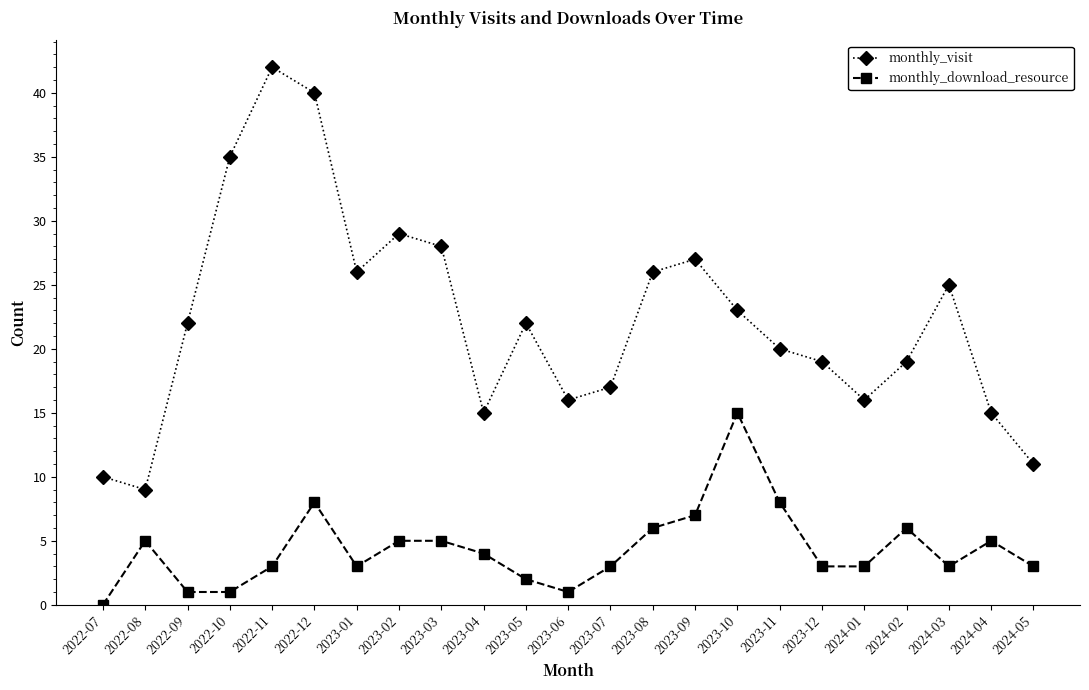

Reading right to left, list all the values displayed in this chart.

monthly_visit: 2024-05=11	2024-04=15	2024-03=25	2024-02=19	2024-01=16	2023-12=19	2023-11=20	2023-10=23	2023-09=27	2023-08=26	2023-07=17	2023-06=16	2023-05=22	2023-04=15	2023-03=28	2023-02=29	2023-01=26	2022-12=40	2022-11=42	2022-10=35	2022-09=22	2022-08=9	2022-07=10
monthly_download_resource: 2024-05=3	2024-04=5	2024-03=3	2024-02=6	2024-01=3	2023-12=3	2023-11=8	2023-10=15	2023-09=7	2023-08=6	2023-07=3	2023-06=1	2023-05=2	2023-04=4	2023-03=5	2023-02=5	2023-01=3	2022-12=8	2022-11=3	2022-10=1	2022-09=1	2022-08=5	2022-07=0